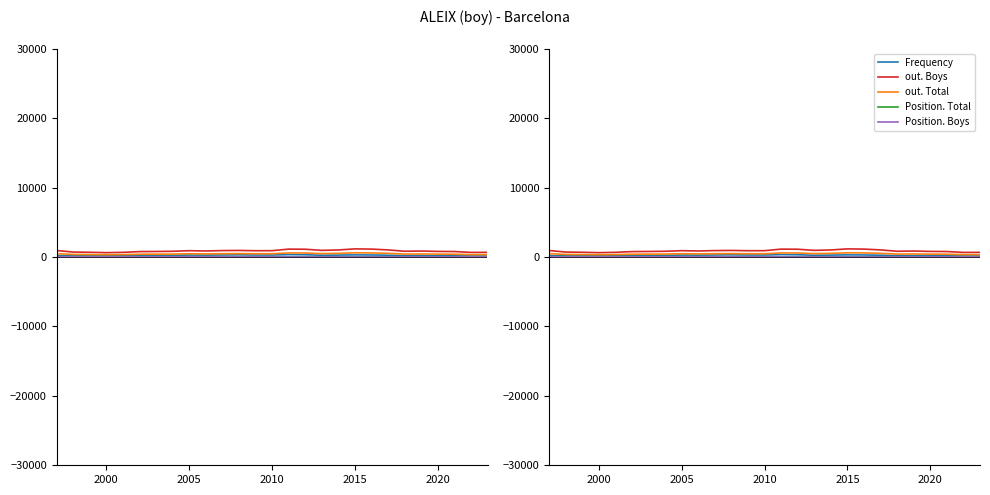

Reading right to left, extract all data points from this chart.

Frequency: 136	142	172	174	195	197	259	296	310	275	257	326	345	289	290	316	294	273	281	246	227	209	170	157	159	160	209
out. Boys: 671	664	790	806	859	829	1024	1141	1171	1016	957	1122	1137	913	908	946	927	868	911	825	797	780	672	629	681	715	936
out. Total: 345	345	405	412	438	425	530	586	606	527	492	578	583	474	471	489	477	450	473	425	412	402	345	325	350	373	484
Position. Total: 45	54	42	38	36	38	32	26	24	32	35	28	29	37	41	41	45	51	49	56	59	60	62	68	66	63	53
Position. Boys: 23	27	22	19	17	17	15	13	13	15	17	14	15	21	24	24	26	29	27	32	33	33	33	35	34	33	29